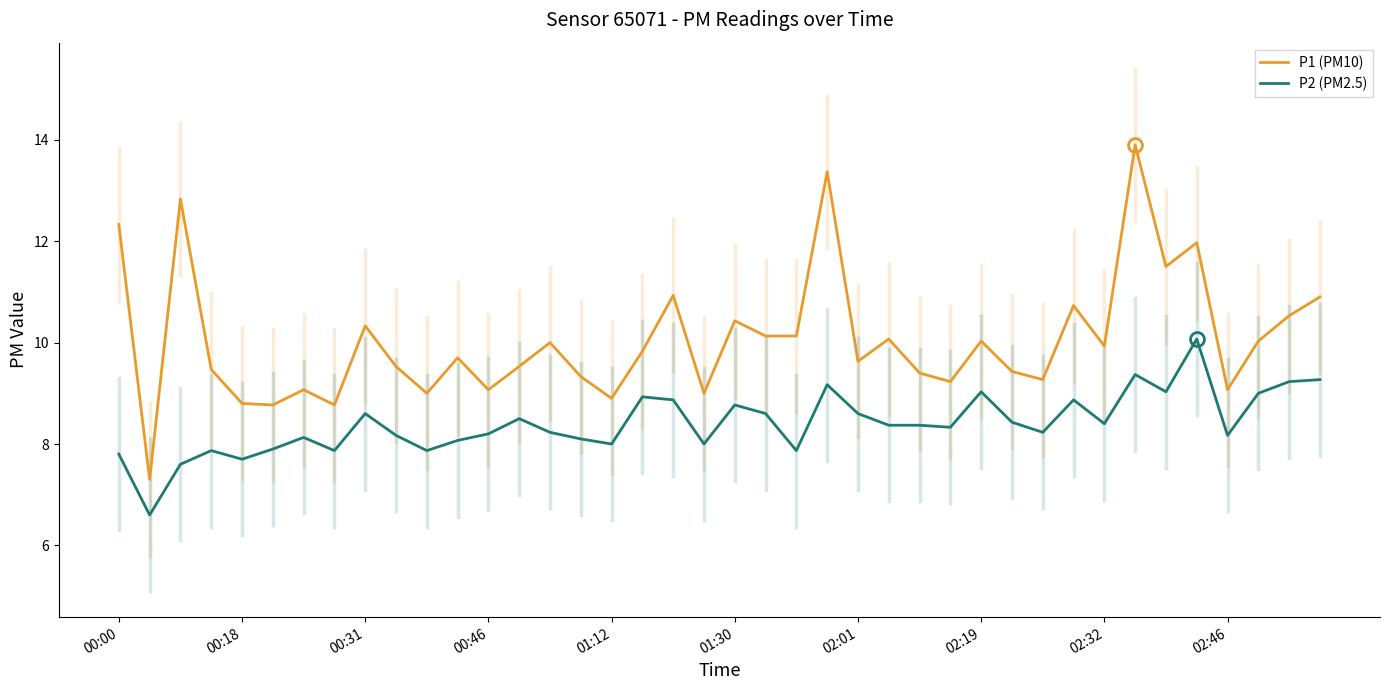

How many lines are shown in the chart?

2